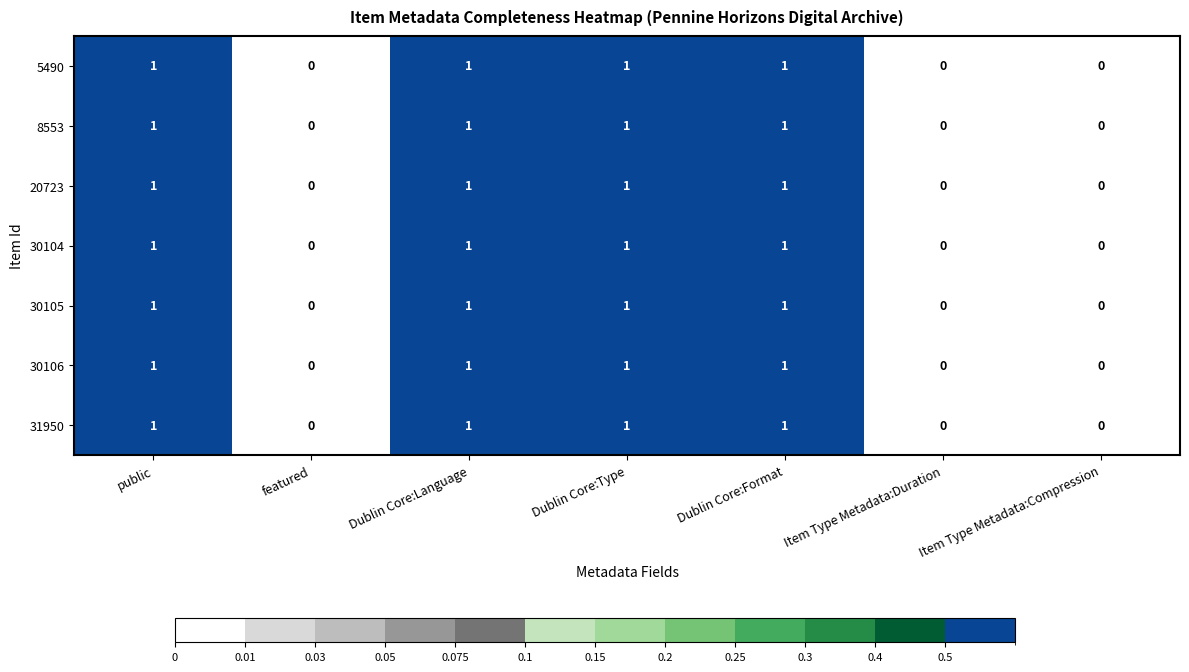

Count the number of categories in the chart.

7